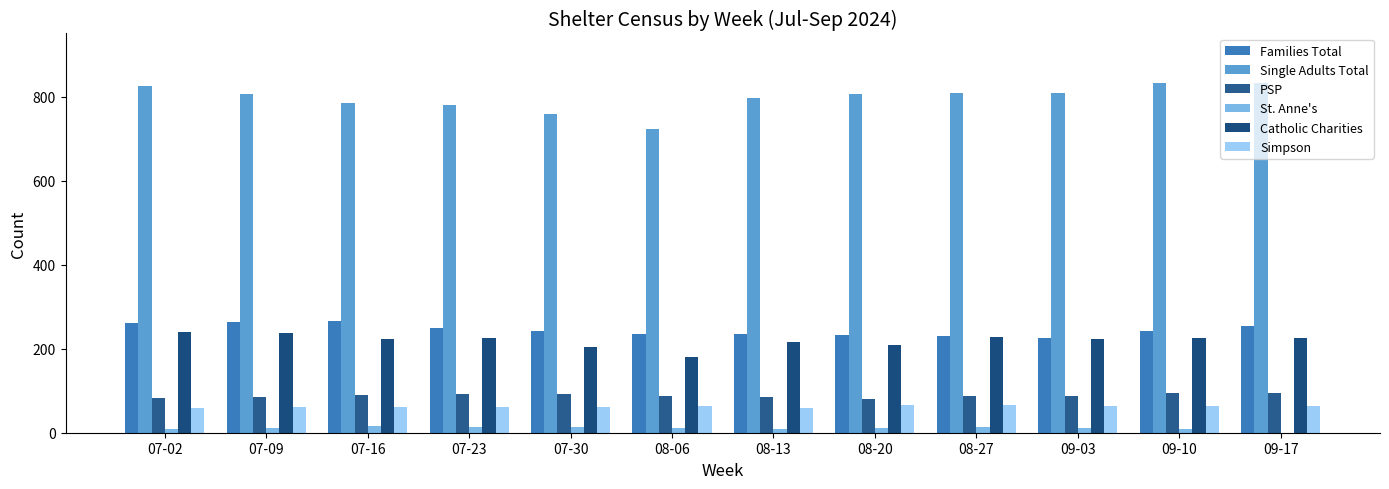

Are the bars horizontal?

No